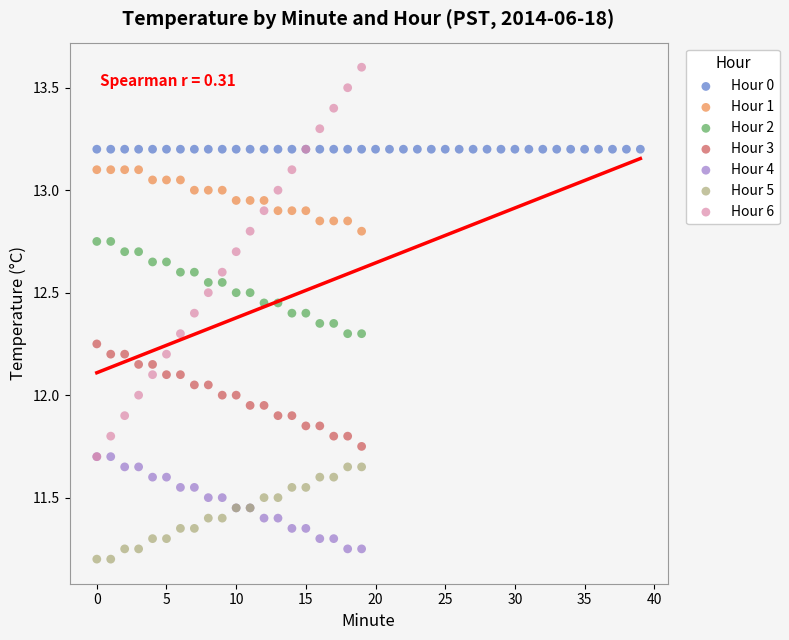

Which series reaches the maximum Y coordinate?

Hour 6